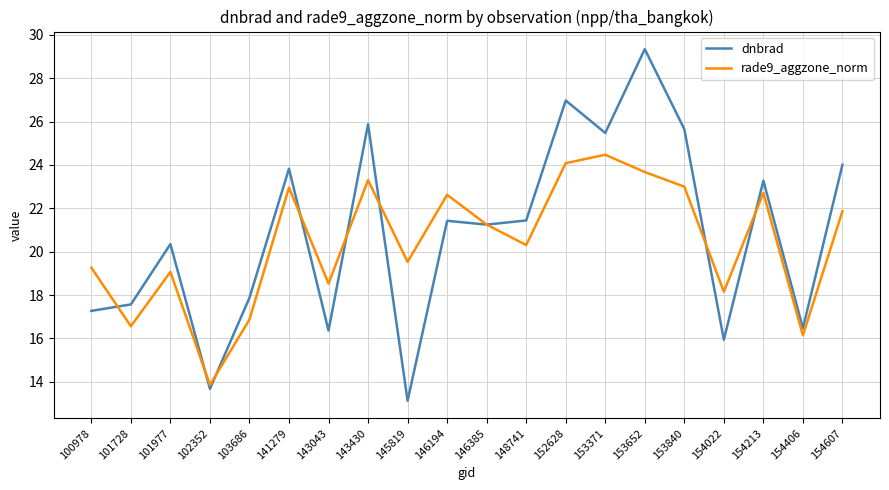

Does the chart display data point markers on the line(s)?

No